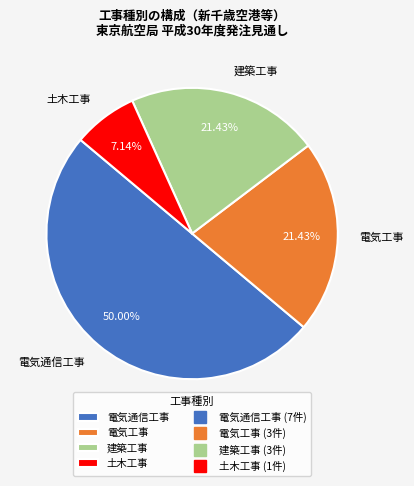

Does 建築工事 represent more than half of the total?

No